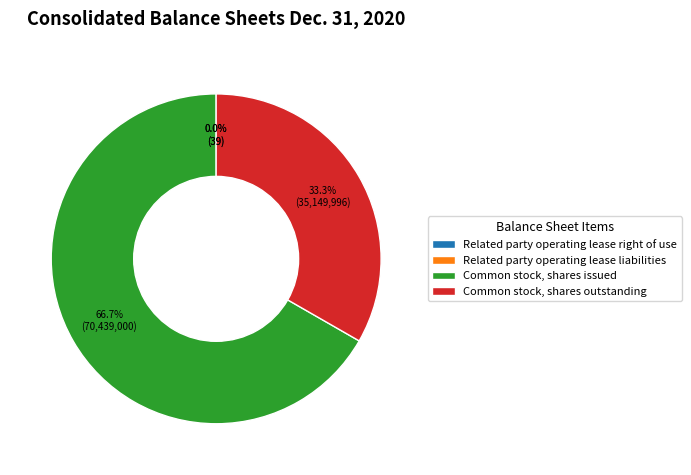

Which slice represents more than half of the pie?

Common stock, shares issued